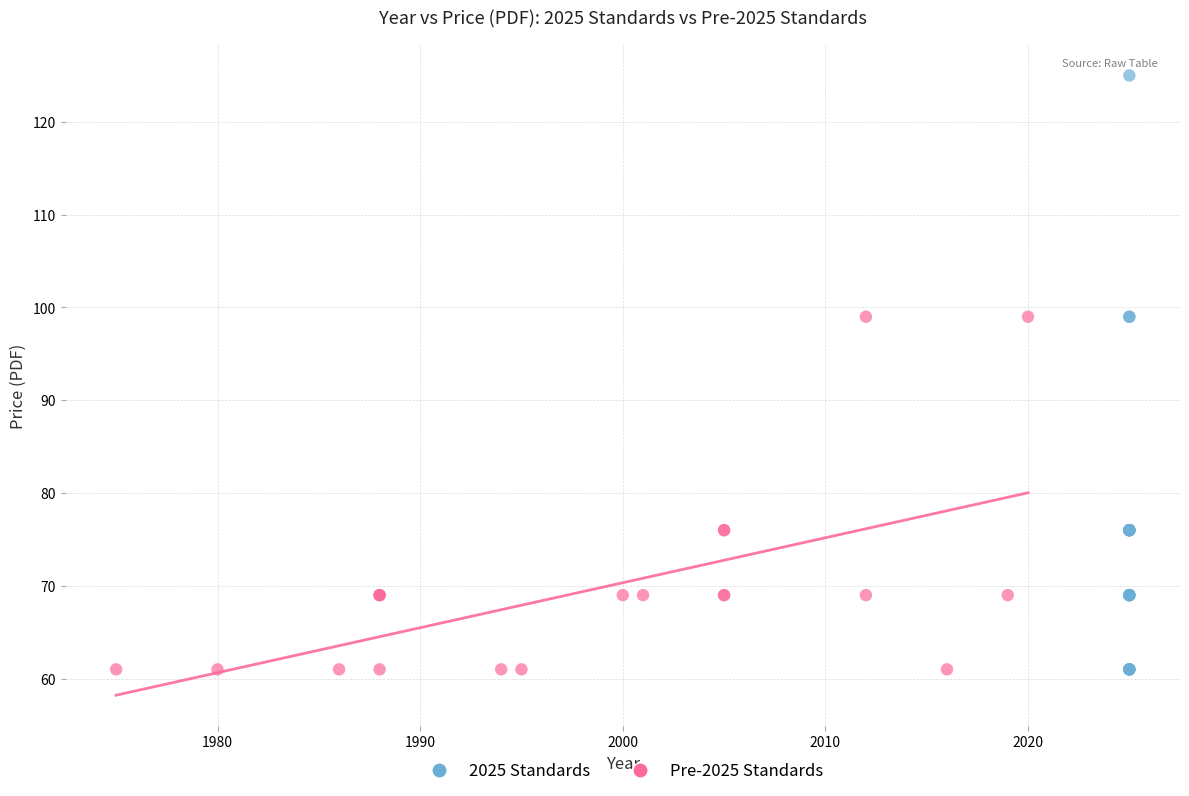

Which series contains the highest Y value?

2025 Standards